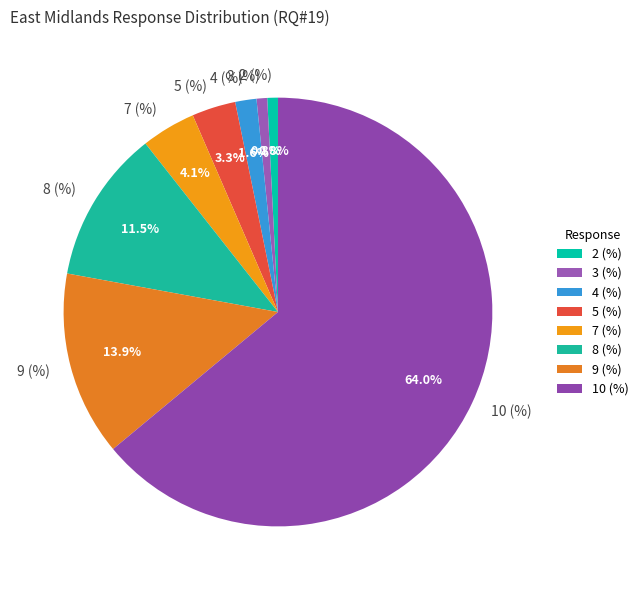

What is the ratio of the value at 2 (%) to the value at 8 (%)?

0.1